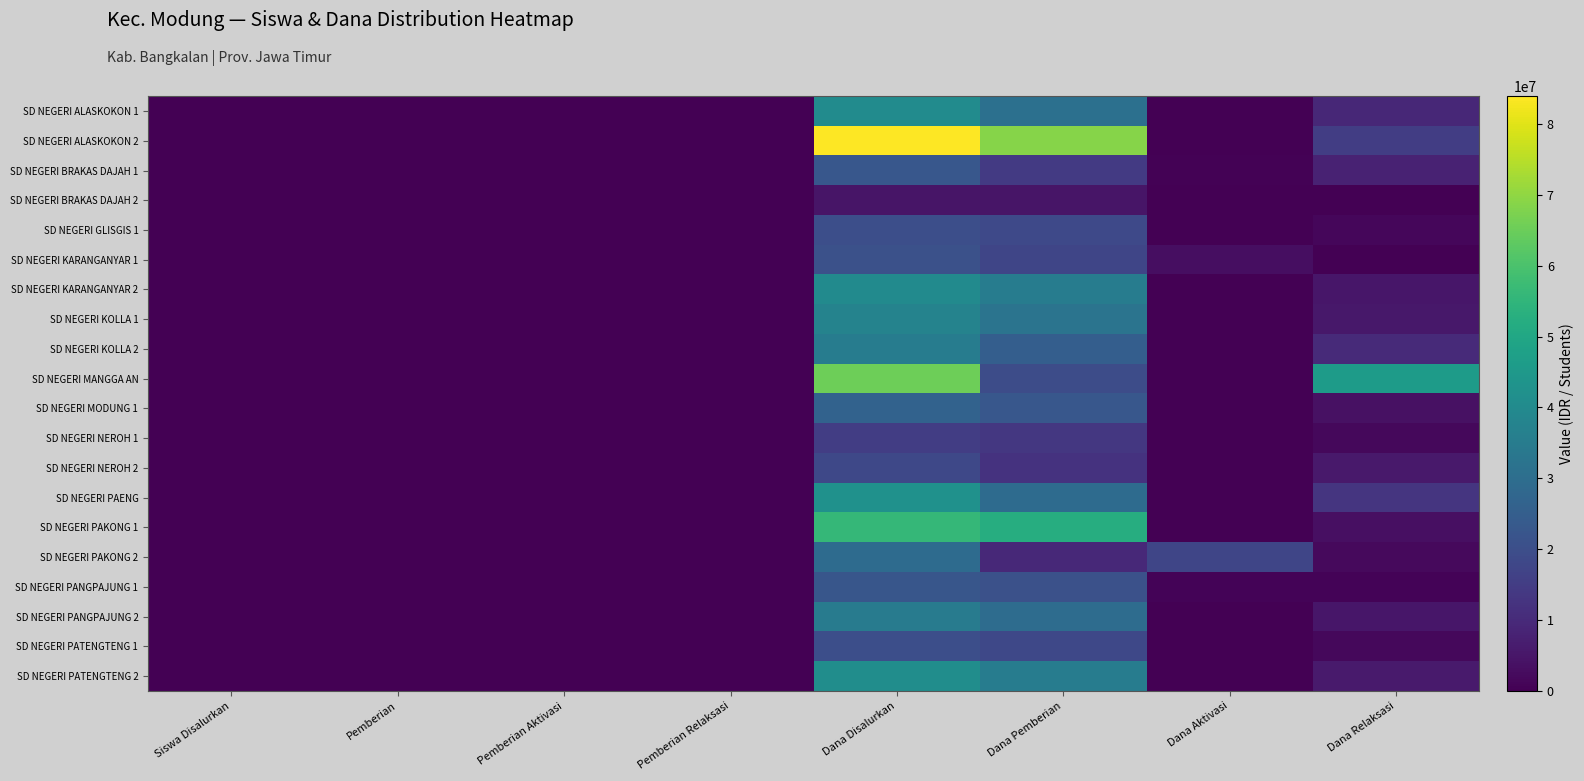

What is the spread (max minus min) of values at Dana Relaksasi?

45900000